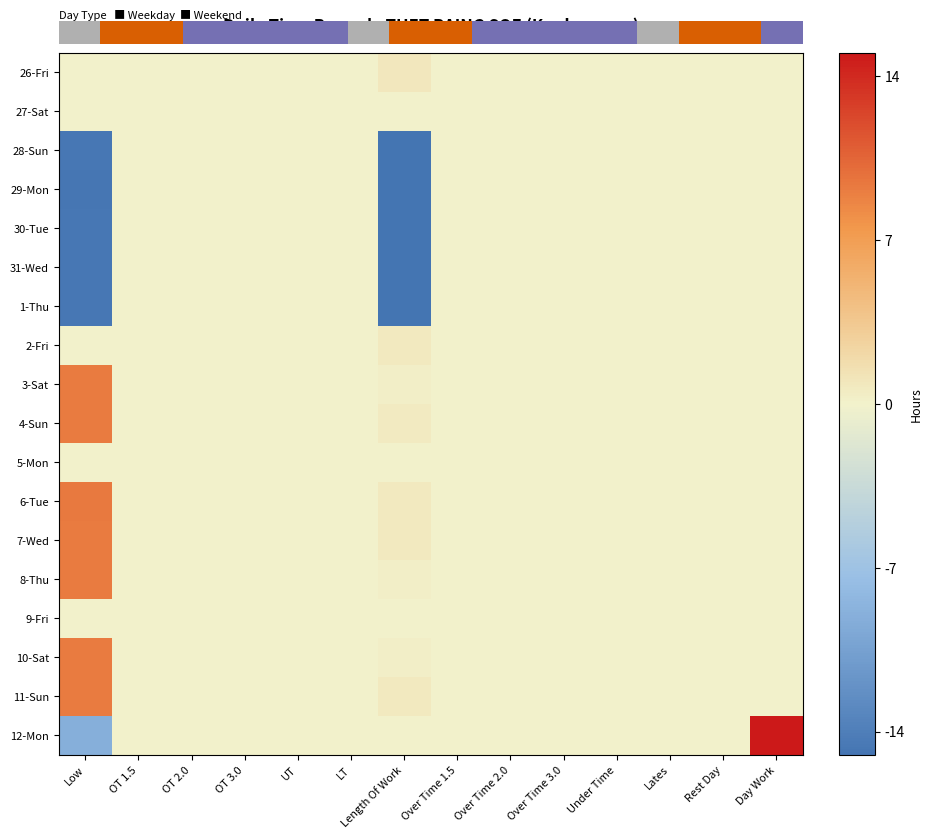

Reading right to left, what are all the values shown in this chart?

26-Fri: Day Work=0.0	Rest Day=0.0	Lates=0.0	Under Time=0.0	Over Time 3.0=0.0	Over Time 2.0=0.0	Over Time 1.5=0.0	Length Of Work=0.8	LT=0.0	UT=0.0	OT 3.0=0.0	OT 2.0=0.0	OT 1.5=0.0	Low=0.0
27-Sat: Day Work=0.0	Rest Day=0.0	Lates=0.0	Under Time=0.0	Over Time 3.0=0.0	Over Time 2.0=0.0	Over Time 1.5=0.0	Length Of Work=0.0	LT=0.0	UT=0.0	OT 3.0=0.0	OT 2.0=0.0	OT 1.5=0.0	Low=0.0
28-Sun: Day Work=0.0	Rest Day=0.0	Lates=0.0	Under Time=0.0	Over Time 3.0=0.0	Over Time 2.0=0.0	Over Time 1.5=0.0	Length Of Work=-23.2	LT=0.0	UT=0.0	OT 3.0=0.0	OT 2.0=0.0	OT 1.5=0.0	Low=-14.7
29-Mon: Day Work=0.0	Rest Day=0.0	Lates=0.0	Under Time=0.0	Over Time 3.0=0.0	Over Time 2.0=0.0	Over Time 1.5=0.0	Length Of Work=-23.2	LT=0.0	UT=0.0	OT 3.0=0.0	OT 2.0=0.0	OT 1.5=0.0	Low=-14.8
30-Tue: Day Work=0.0	Rest Day=0.0	Lates=0.0	Under Time=0.0	Over Time 3.0=0.0	Over Time 2.0=0.0	Over Time 1.5=0.0	Length Of Work=-23.1	LT=0.0	UT=0.0	OT 3.0=0.0	OT 2.0=0.0	OT 1.5=0.0	Low=-14.7
31-Wed: Day Work=0.0	Rest Day=0.0	Lates=0.0	Under Time=0.0	Over Time 3.0=0.0	Over Time 2.0=0.0	Over Time 1.5=0.0	Length Of Work=-23.7	LT=0.0	UT=0.0	OT 3.0=0.0	OT 2.0=0.0	OT 1.5=0.0	Low=-14.7
1-Thu: Day Work=0.0	Rest Day=0.0	Lates=0.0	Under Time=0.0	Over Time 3.0=0.0	Over Time 2.0=0.0	Over Time 1.5=0.0	Length Of Work=-22.7	LT=0.0	UT=0.0	OT 3.0=0.0	OT 2.0=0.0	OT 1.5=0.0	Low=-14.7
2-Fri: Day Work=0.0	Rest Day=0.0	Lates=0.0	Under Time=0.0	Over Time 3.0=0.0	Over Time 2.0=0.0	Over Time 1.5=0.0	Length Of Work=0.8	LT=0.0	UT=0.0	OT 3.0=0.0	OT 2.0=0.0	OT 1.5=0.0	Low=0.0
3-Sat: Day Work=0.0	Rest Day=0.0	Lates=0.0	Under Time=0.0	Over Time 3.0=0.0	Over Time 2.0=0.0	Over Time 1.5=0.0	Length Of Work=0.3	LT=0.0	UT=0.0	OT 3.0=0.0	OT 2.0=0.0	OT 1.5=0.0	Low=9.2
4-Sun: Day Work=0.0	Rest Day=0.0	Lates=0.0	Under Time=0.0	Over Time 3.0=0.0	Over Time 2.0=0.0	Over Time 1.5=0.0	Length Of Work=0.7	LT=0.0	UT=0.0	OT 3.0=0.0	OT 2.0=0.0	OT 1.5=0.0	Low=9.2
5-Mon: Day Work=0.0	Rest Day=0.0	Lates=0.0	Under Time=0.0	Over Time 3.0=0.0	Over Time 2.0=0.0	Over Time 1.5=0.0	Length Of Work=0.0	LT=0.0	UT=0.0	OT 3.0=0.0	OT 2.0=0.0	OT 1.5=0.0	Low=0.0
6-Tue: Day Work=0.0	Rest Day=0.0	Lates=0.0	Under Time=0.0	Over Time 3.0=0.0	Over Time 2.0=0.0	Over Time 1.5=0.0	Length Of Work=0.7	LT=0.0	UT=0.0	OT 3.0=0.0	OT 2.0=0.0	OT 1.5=0.0	Low=9.3
7-Wed: Day Work=0.0	Rest Day=0.0	Lates=0.0	Under Time=0.0	Over Time 3.0=0.0	Over Time 2.0=0.0	Over Time 1.5=0.0	Length Of Work=0.7	LT=0.0	UT=0.0	OT 3.0=0.0	OT 2.0=0.0	OT 1.5=0.0	Low=9.2
8-Thu: Day Work=0.0	Rest Day=0.0	Lates=0.0	Under Time=0.0	Over Time 3.0=0.0	Over Time 2.0=0.0	Over Time 1.5=0.0	Length Of Work=0.2	LT=0.0	UT=0.0	OT 3.0=0.0	OT 2.0=0.0	OT 1.5=0.0	Low=9.2
9-Fri: Day Work=0.0	Rest Day=0.0	Lates=0.0	Under Time=0.0	Over Time 3.0=0.0	Over Time 2.0=0.0	Over Time 1.5=0.0	Length Of Work=0.0	LT=0.0	UT=0.0	OT 3.0=0.0	OT 2.0=0.0	OT 1.5=0.0	Low=0.0
10-Sat: Day Work=0.0	Rest Day=0.0	Lates=0.0	Under Time=0.0	Over Time 3.0=0.0	Over Time 2.0=0.0	Over Time 1.5=0.0	Length Of Work=0.3	LT=0.0	UT=0.0	OT 3.0=0.0	OT 2.0=0.0	OT 1.5=0.0	Low=9.2
11-Sun: Day Work=0.0	Rest Day=0.0	Lates=0.0	Under Time=0.0	Over Time 3.0=0.0	Over Time 2.0=0.0	Over Time 1.5=0.0	Length Of Work=0.8	LT=0.0	UT=0.0	OT 3.0=0.0	OT 2.0=0.0	OT 1.5=0.0	Low=9.2
12-Mon: Day Work=16.0	Rest Day=0.0	Lates=0.0	Under Time=0.0	Over Time 3.0=0.0	Over Time 2.0=0.0	Over Time 1.5=0.0	Length Of Work=0.0	LT=0.0	UT=0.0	OT 3.0=0.0	OT 2.0=0.0	OT 1.5=0.0	Low=-9.1